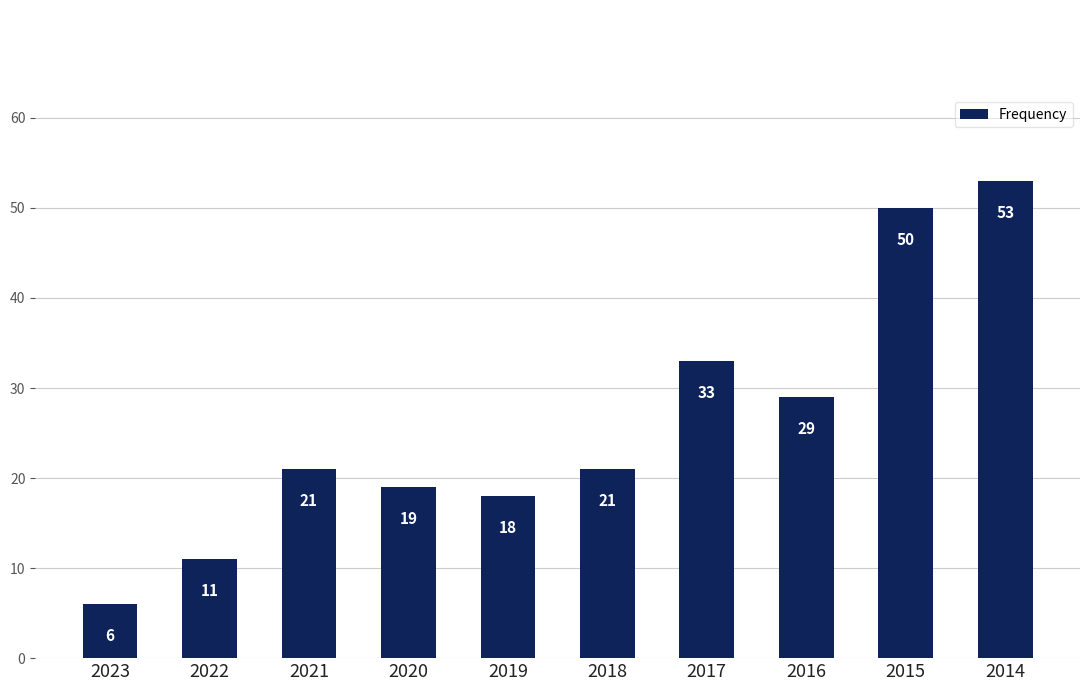

How many bars are there in total?

10